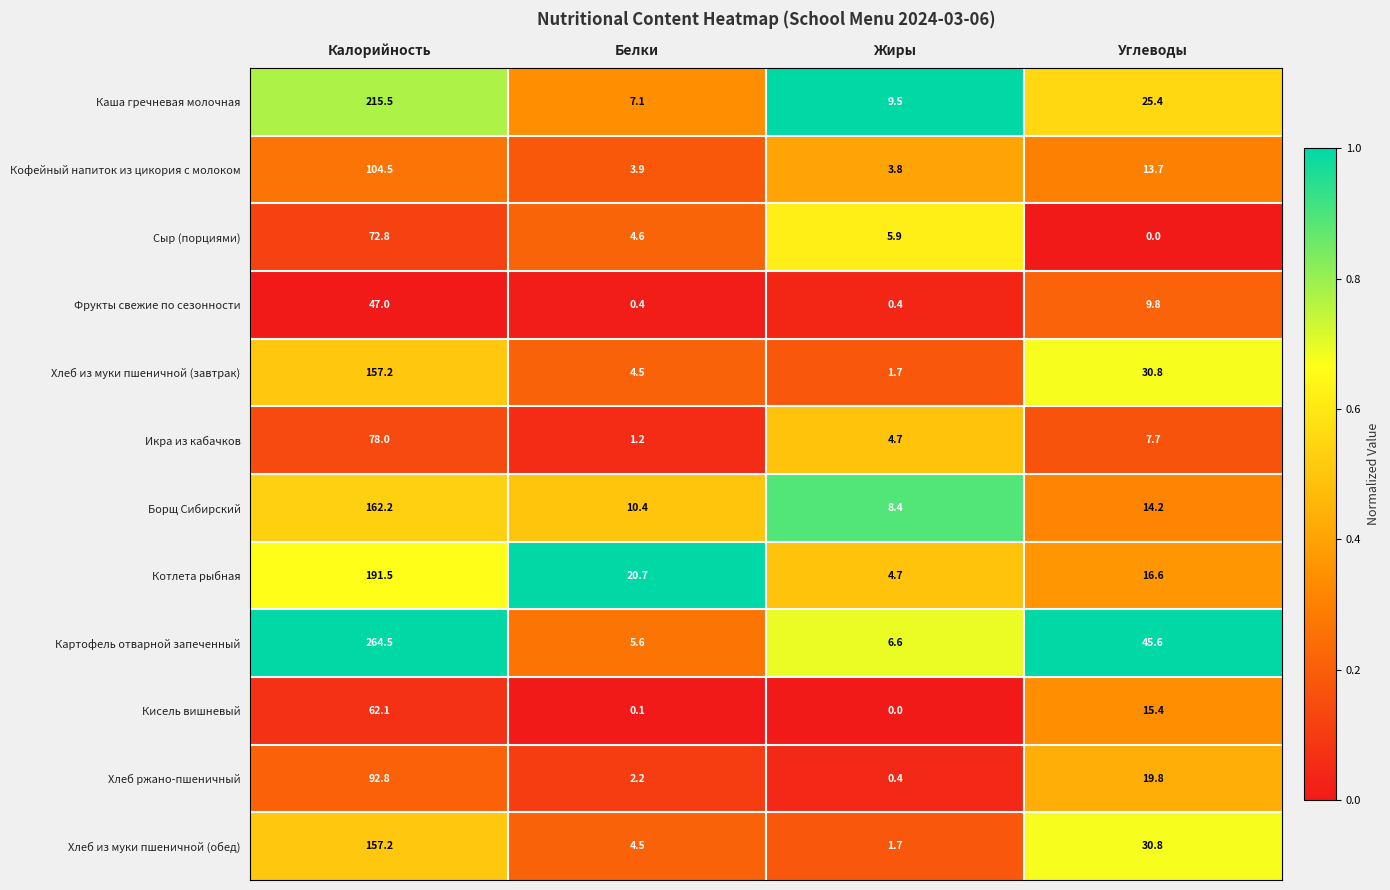

Where does the Фрукты свежие по сезонности series first go above 9?

Калорийность